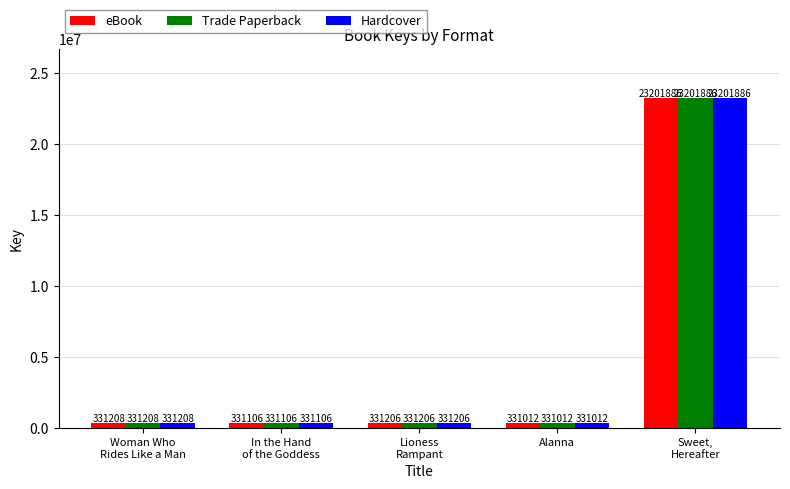

What value does the eBook series have at Sweet,
Hereafter?

23201886